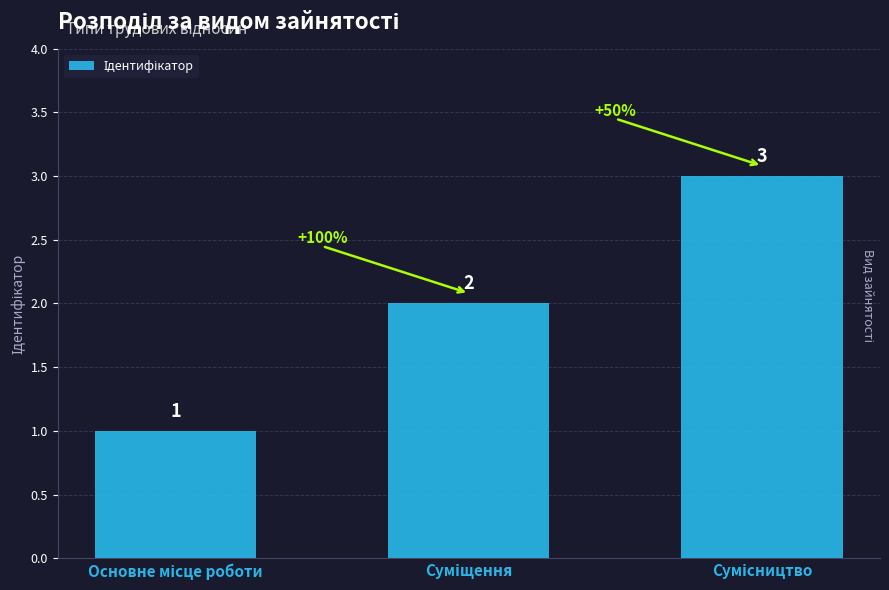

What is the smallest value displayed?

1